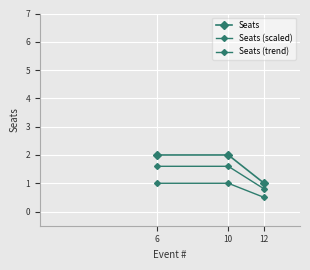

Does the chart have visible grid lines?

Yes